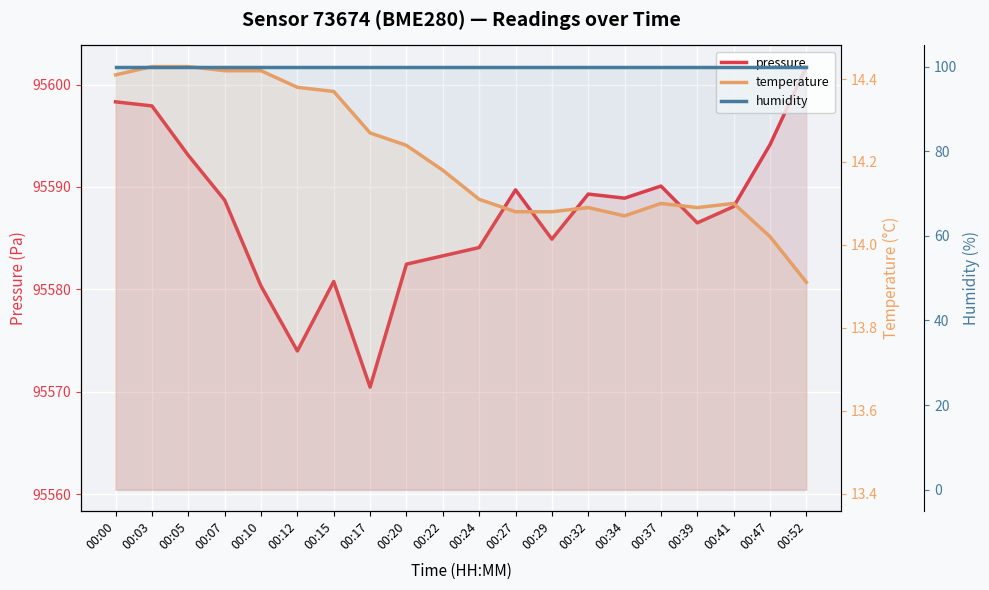

Reading left to right, transcribe all the data shown in this chart.

pressure: 00:00=95598.3	00:03=95597.9	00:05=95593.1	00:07=95588.7	00:10=95580.3	00:12=95574.0	00:15=95580.8	00:17=95570.5	00:20=95582.5	00:22=95583.3	00:24=95584.1	00:27=95589.7	00:29=95584.9	00:32=95589.3	00:34=95588.9	00:37=95590.1	00:39=95586.5	00:41=95588.1	00:47=95594.1	00:52=95601.8
temperature: 00:00=14.4	00:03=14.4	00:05=14.4	00:07=14.4	00:10=14.4	00:12=14.4	00:15=14.4	00:17=14.3	00:20=14.2	00:22=14.2	00:24=14.1	00:27=14.1	00:29=14.1	00:32=14.1	00:34=14.1	00:37=14.1	00:39=14.1	00:41=14.1	00:47=14.0	00:52=13.9
humidity: 00:00=100.0	00:03=100.0	00:05=100.0	00:07=100.0	00:10=100.0	00:12=100.0	00:15=100.0	00:17=100.0	00:20=100.0	00:22=100.0	00:24=100.0	00:27=100.0	00:29=100.0	00:32=100.0	00:34=100.0	00:37=100.0	00:39=100.0	00:41=100.0	00:47=100.0	00:52=100.0